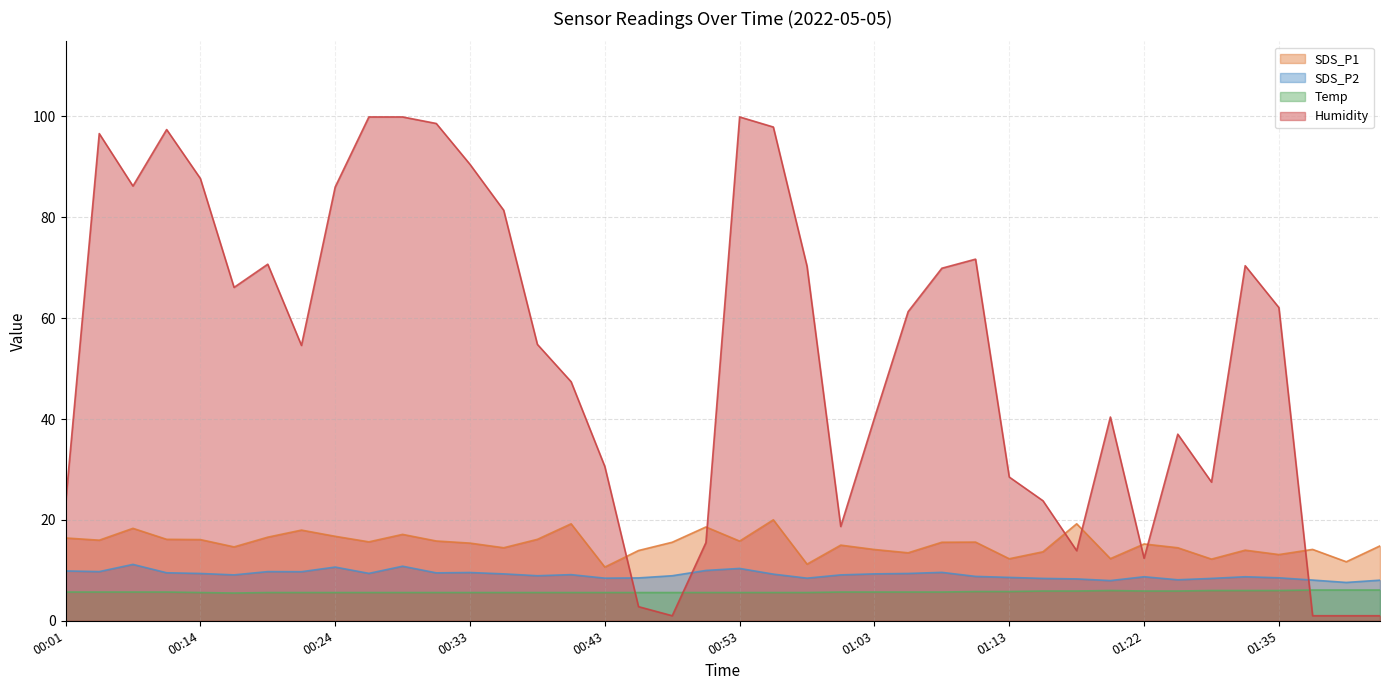

Between 00:38 and 00:36, which is larger?

00:38